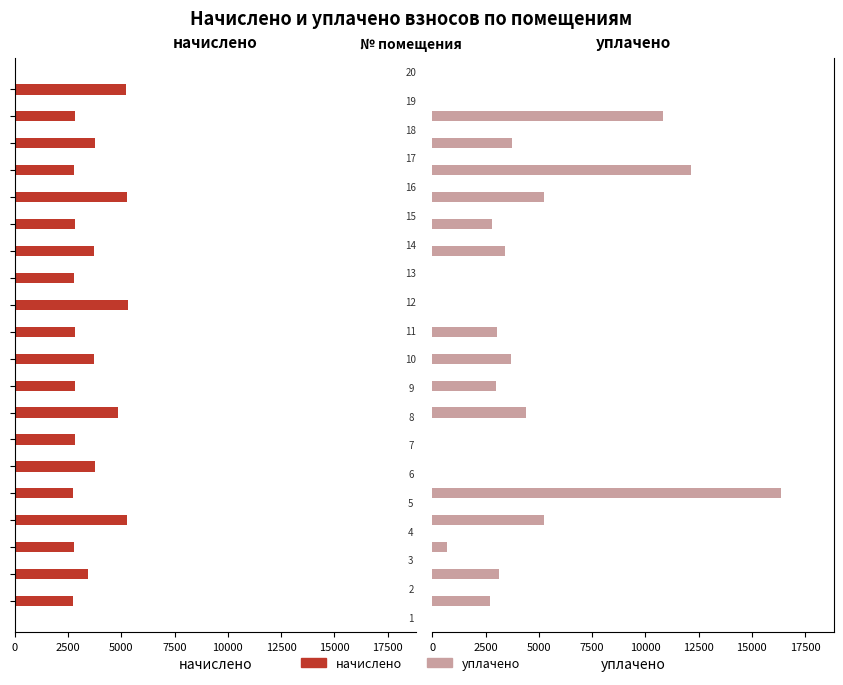

What position from the right is 0?

12